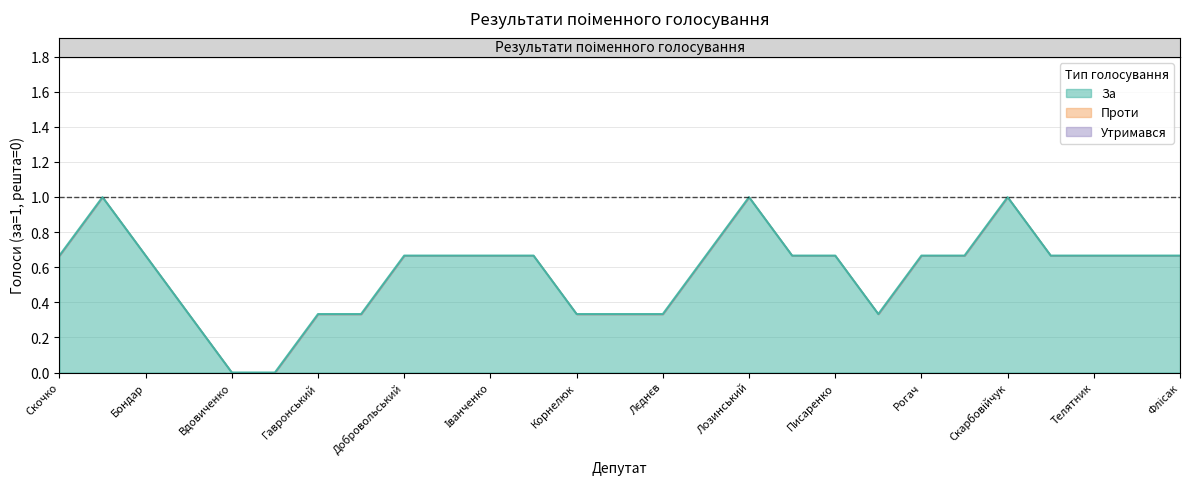

True or false: За and Не голосував cross at least once.

False